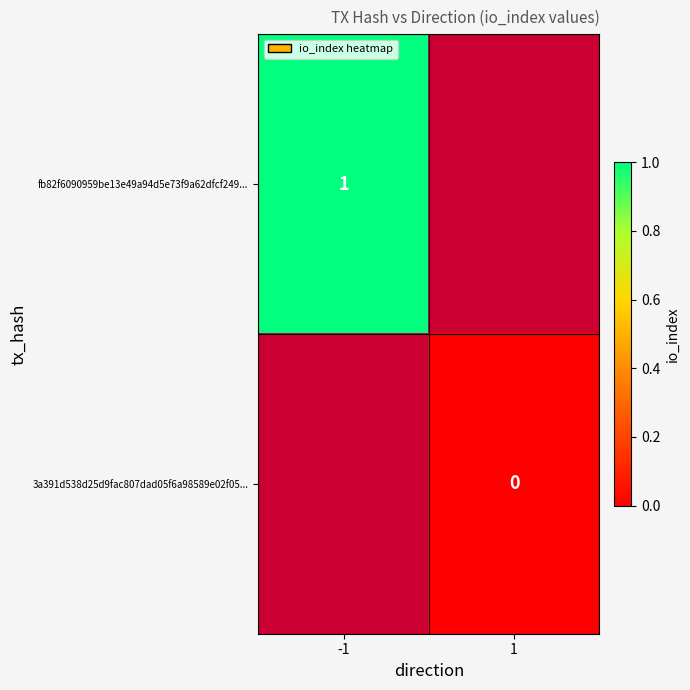

The value of fb82f6090959be13e49a94d5e73f9a62dfcf249... at -1 is 0. True or false?

False